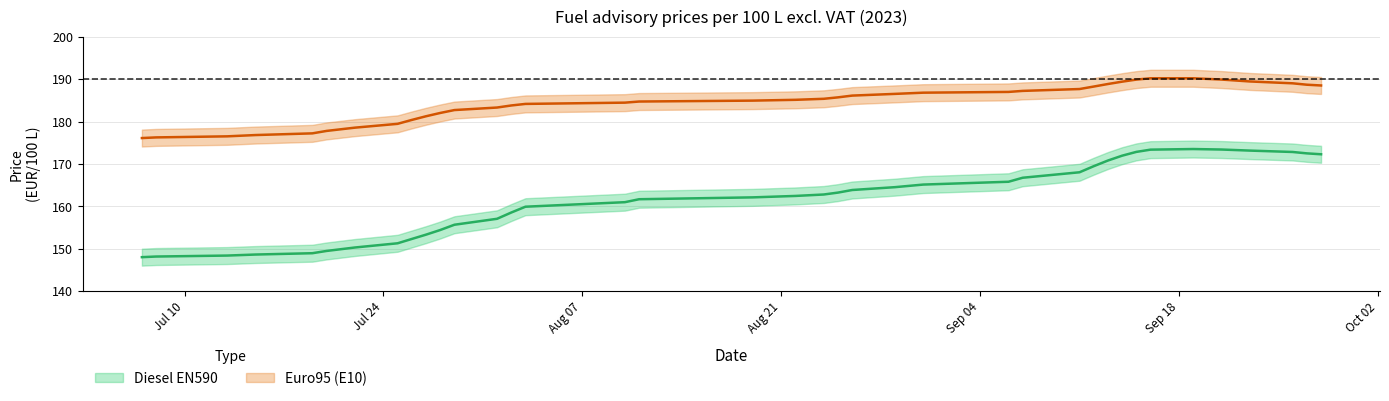

Does the chart display data point markers on the line(s)?

No